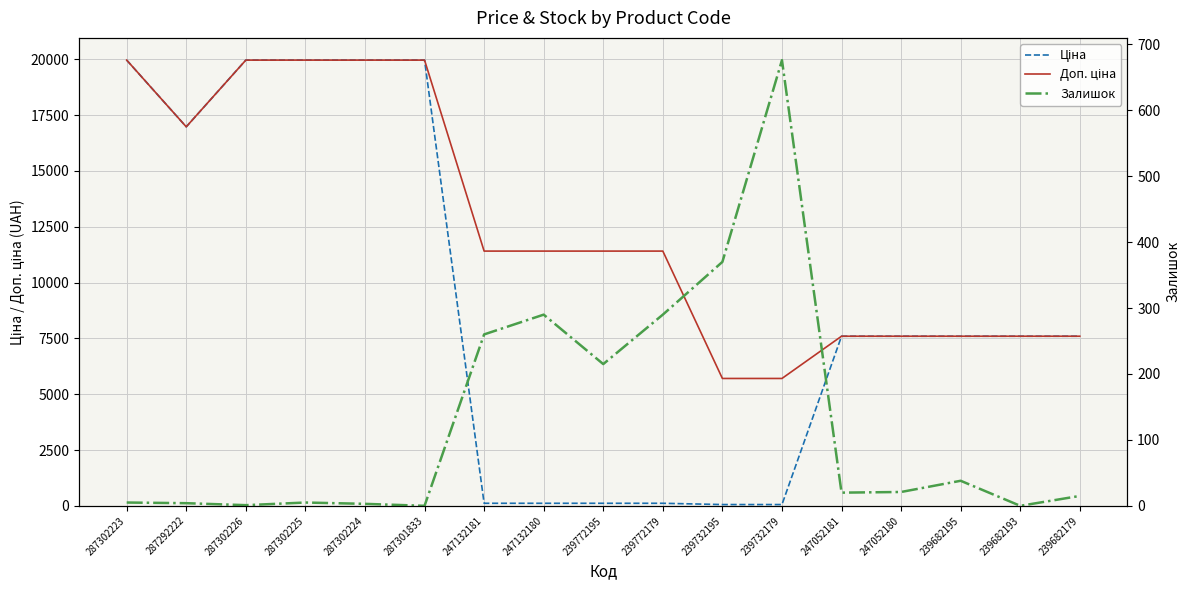

The Залишок series shows 1110.3 at 239732179. True or false?

False